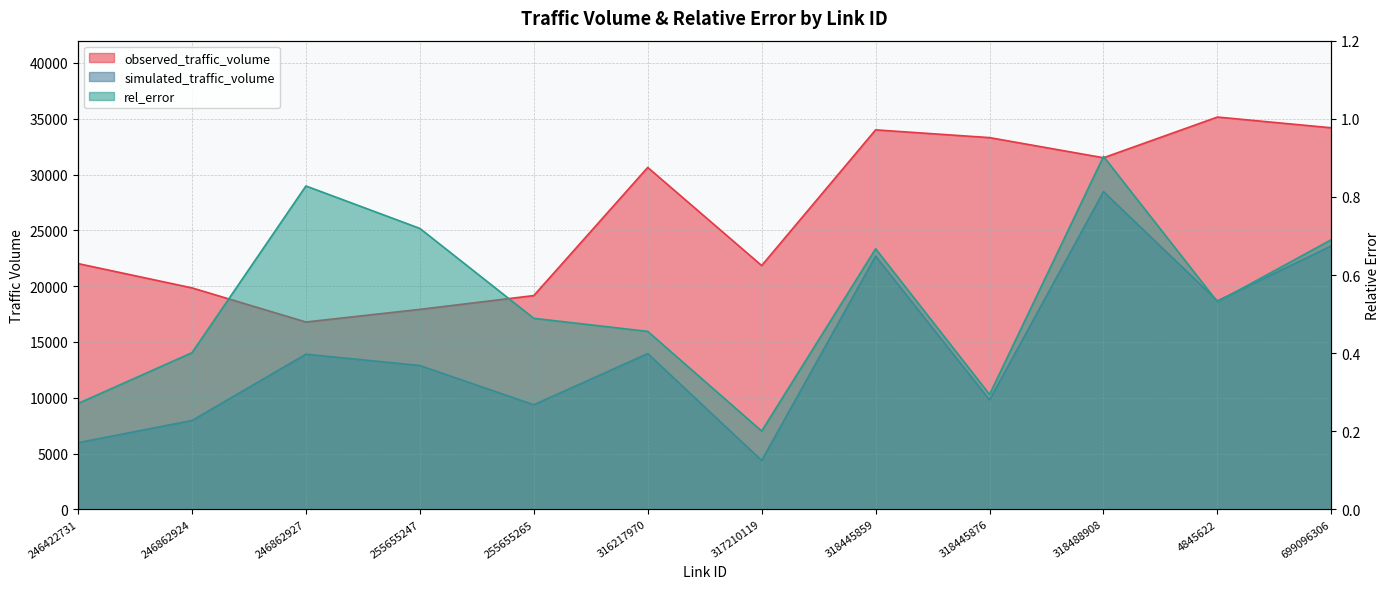

At which category does rel_error reach its first local peak?

246862927